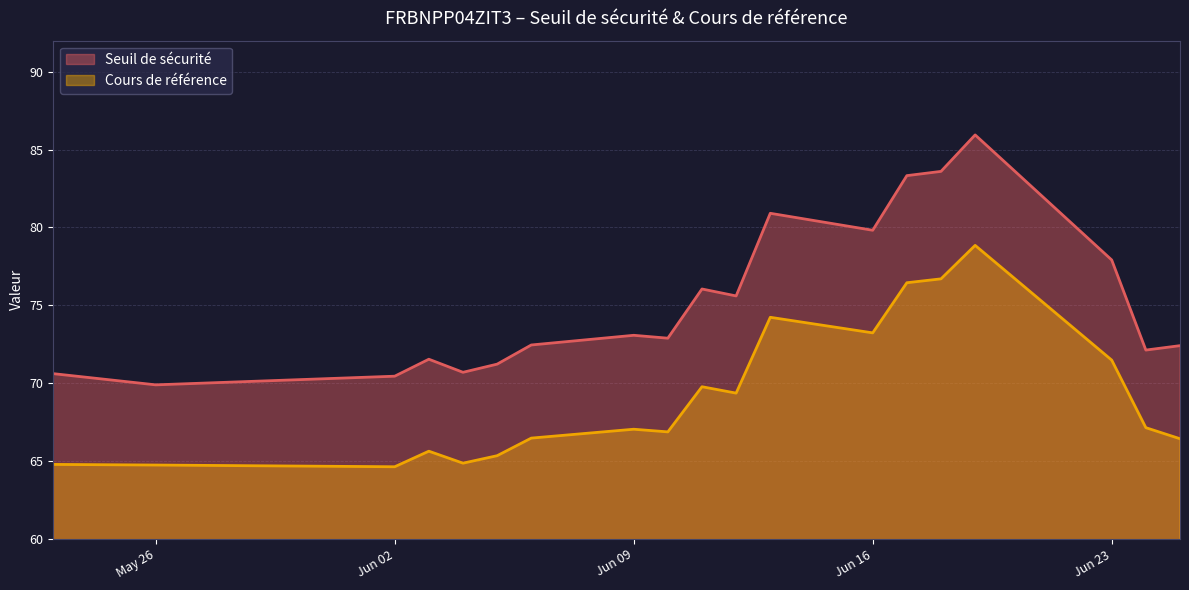

What is the spread (max minus min) of values at Jun 02?

5.8